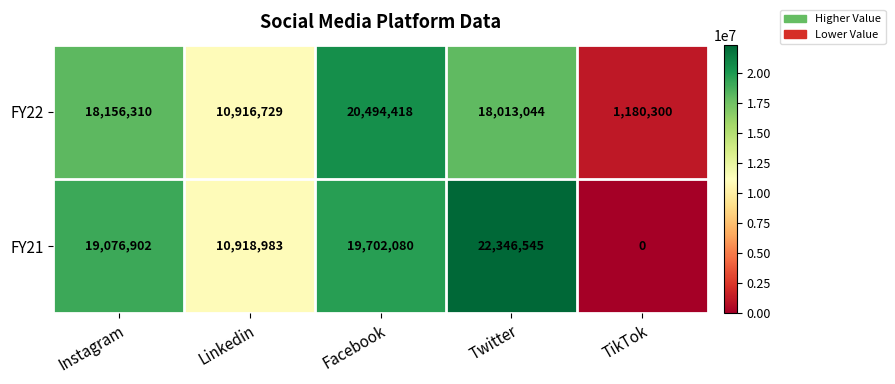

Reading left to right, list all the values displayed in this chart.

FY22: 18156310	10916729	20494418	18013044	1180300
FY21: 19076902	10918983	19702080	22346545	0